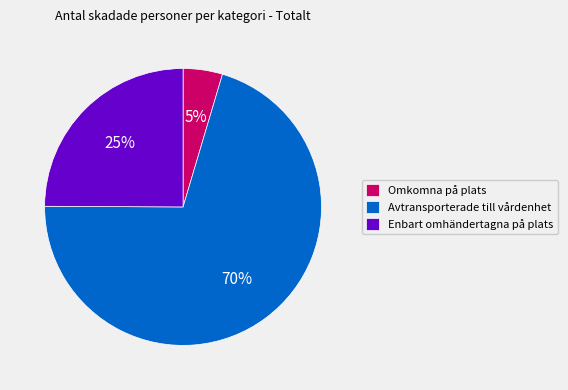

Count the number of slices in the pie.

3